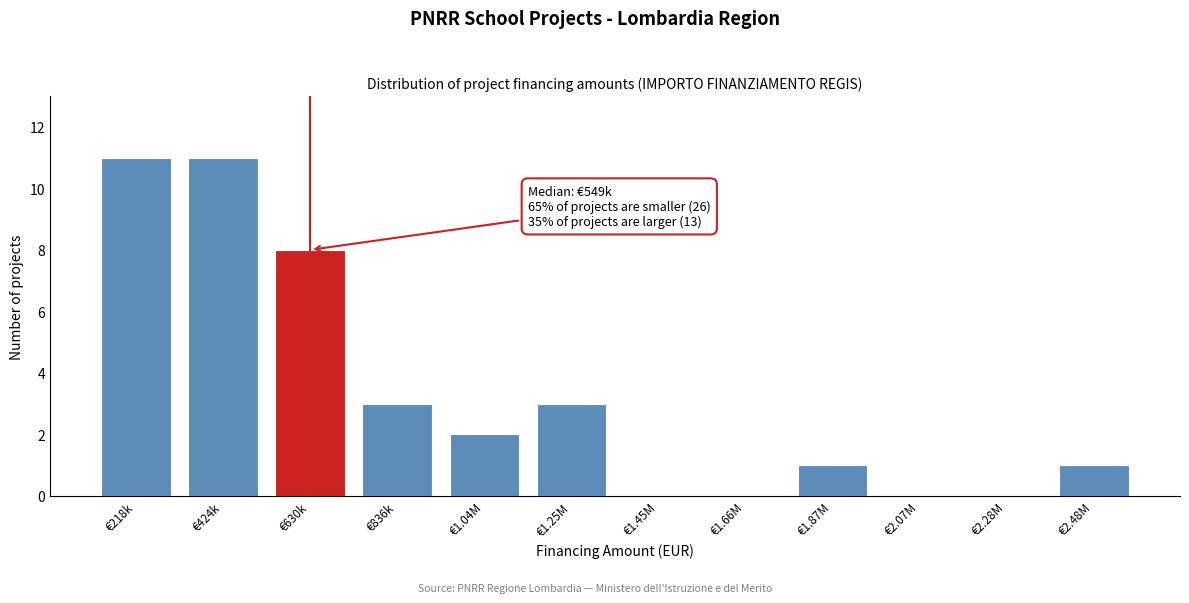

Reading left to right, list all the values displayed in this chart.

€218k=11	€424k=11	€630k=8	€836k=3	€1.04M=2	€1.25M=3	€1.45M=0	€1.66M=0	€1.87M=1	€2.07M=0	€2.28M=0	€2.48M=1